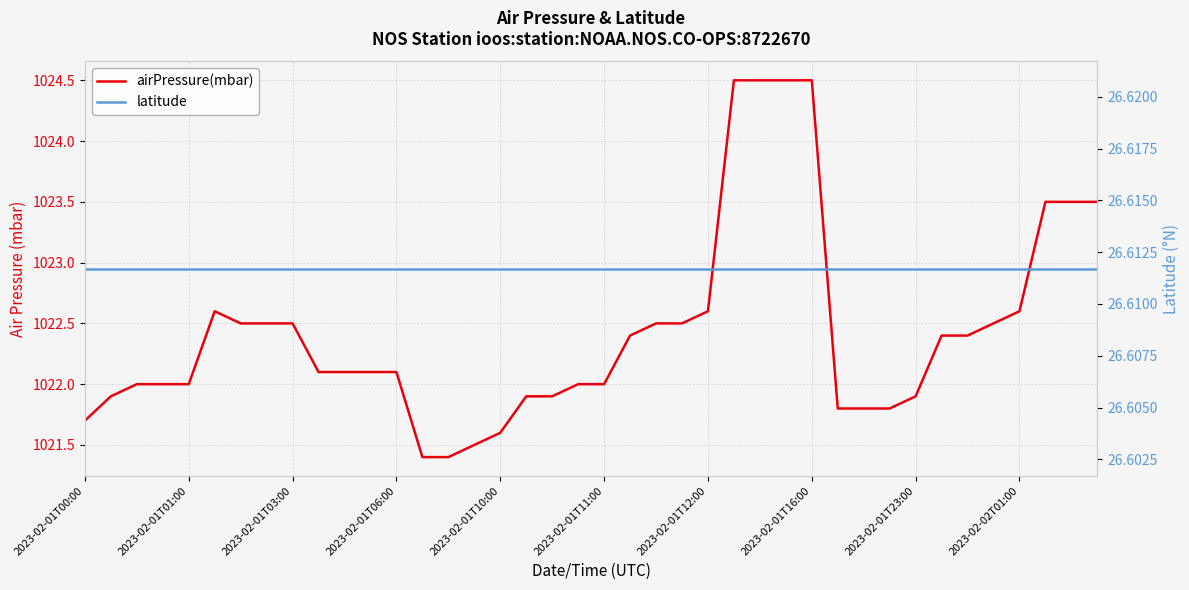

What is the sum of the airPressure(mbar) values at 22 and 2023-02-01T23:00?

2045.0